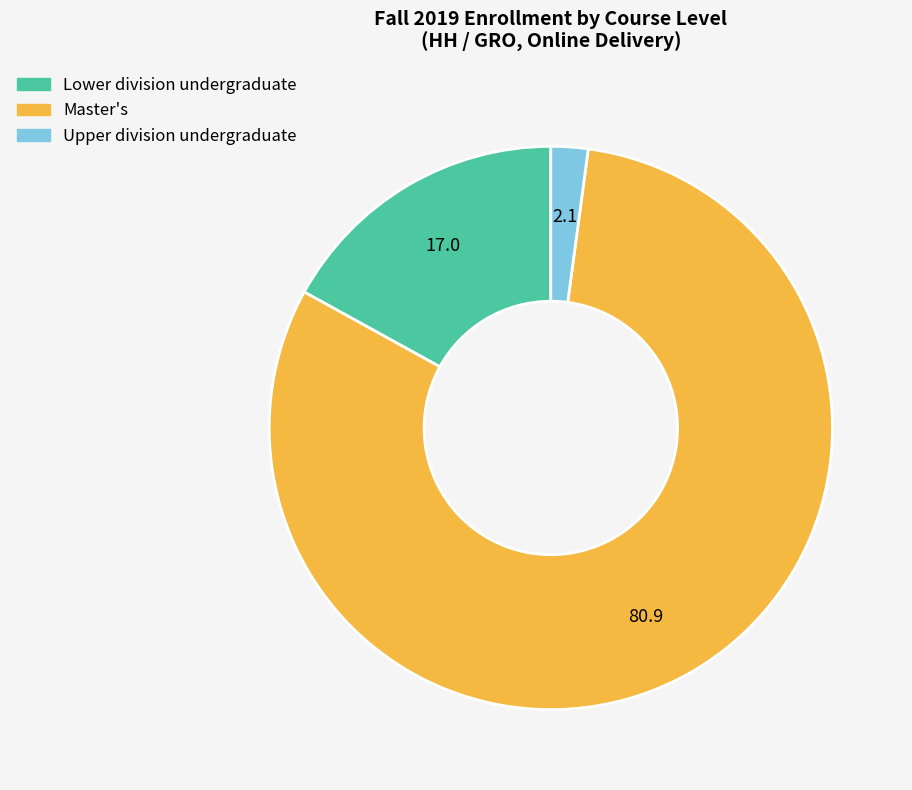

Which has a higher value, Upper division undergraduate or Master's?

Master's